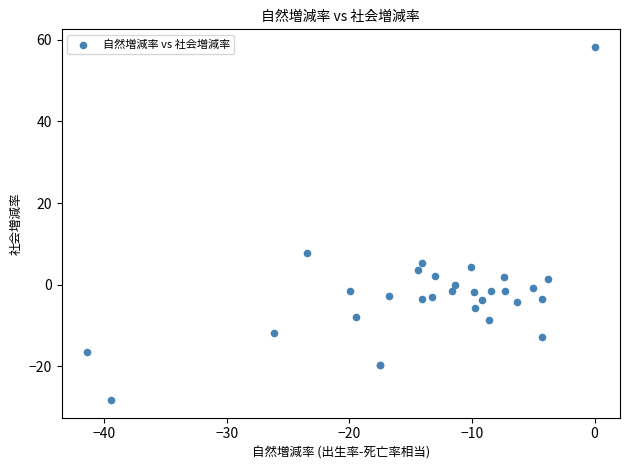

What Y value in the scatter plot is closest to 15?

7.8